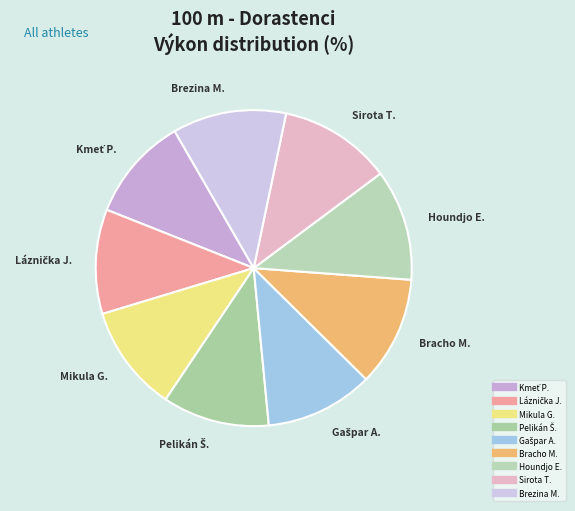

Which slice is the largest?

Brezina Matej